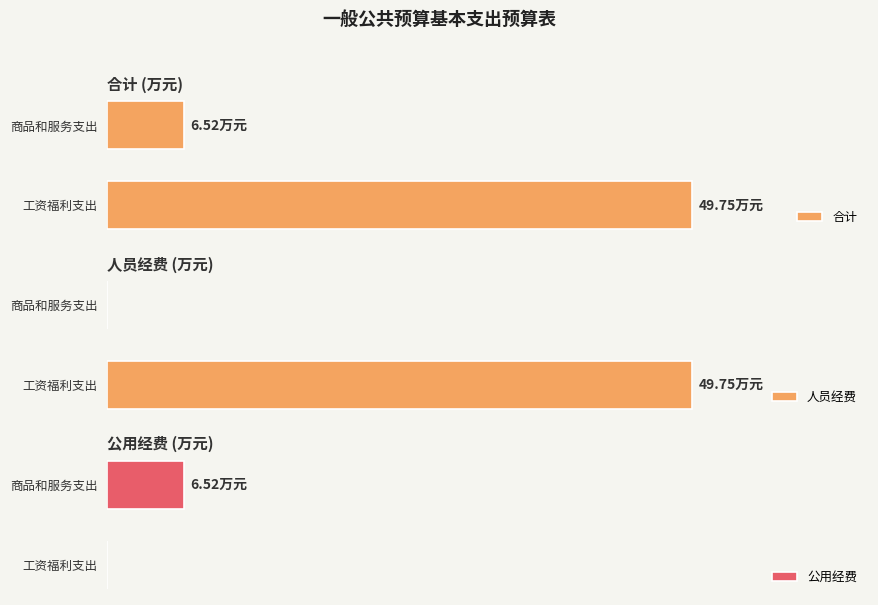

What is the approximate value of 公用经费 at 商品和服务支出?

6.5